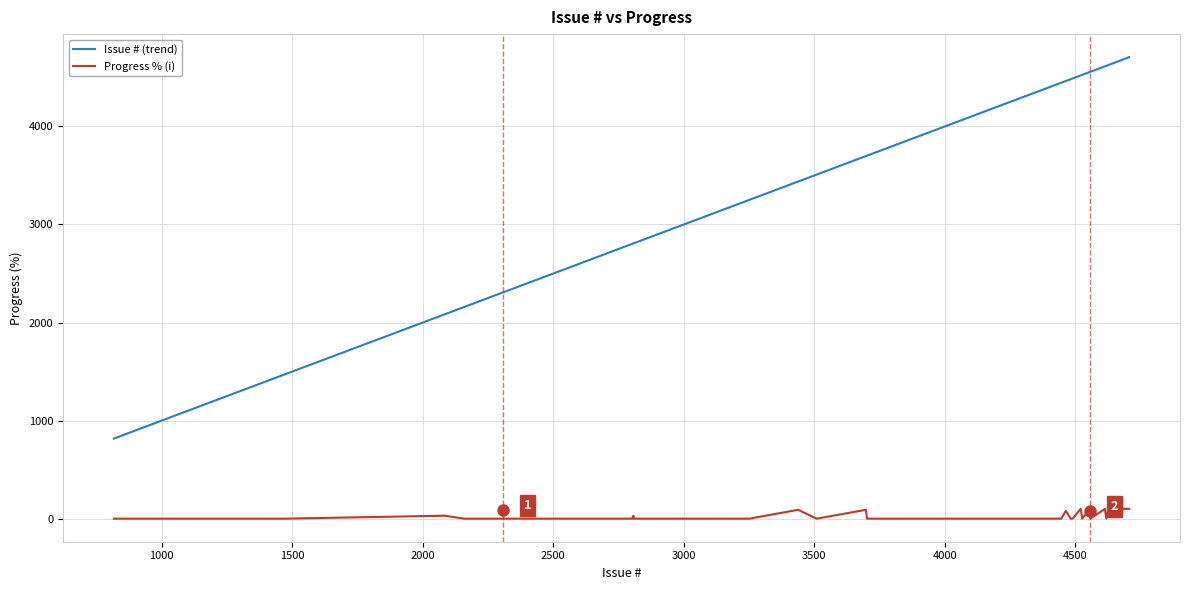

True or false: Issue # (trend) and Progress % (i) cross at least once.

False